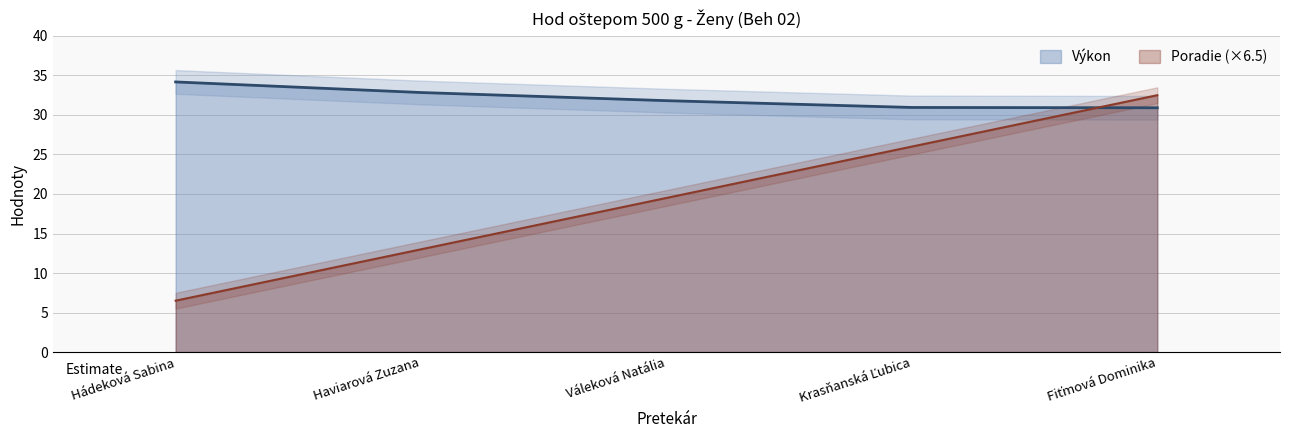

What is the difference between the maximum and minimum values in the Výkon series?

3.3